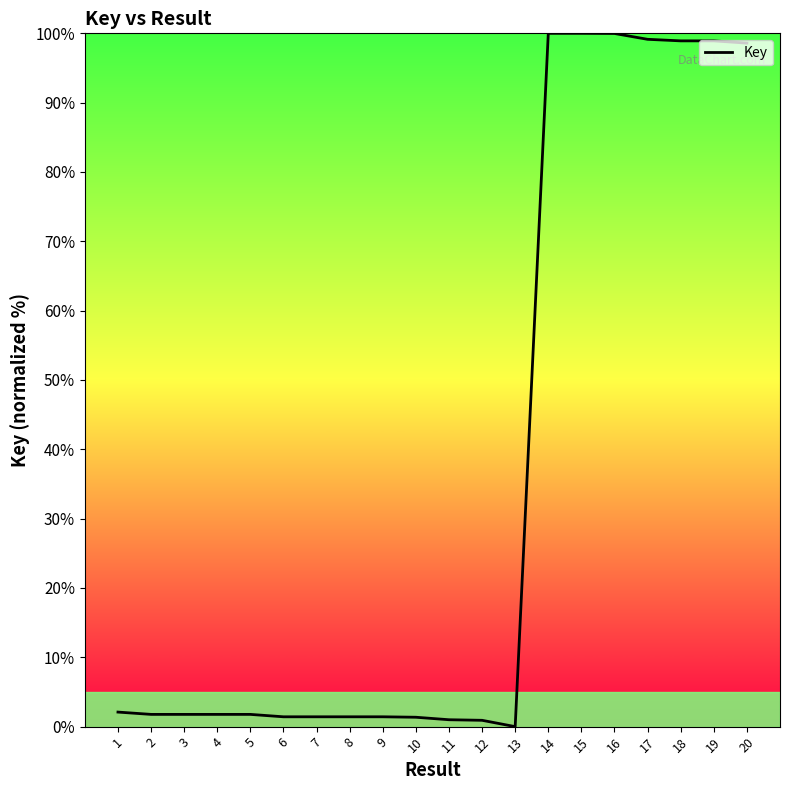

How many positive values are there?

19